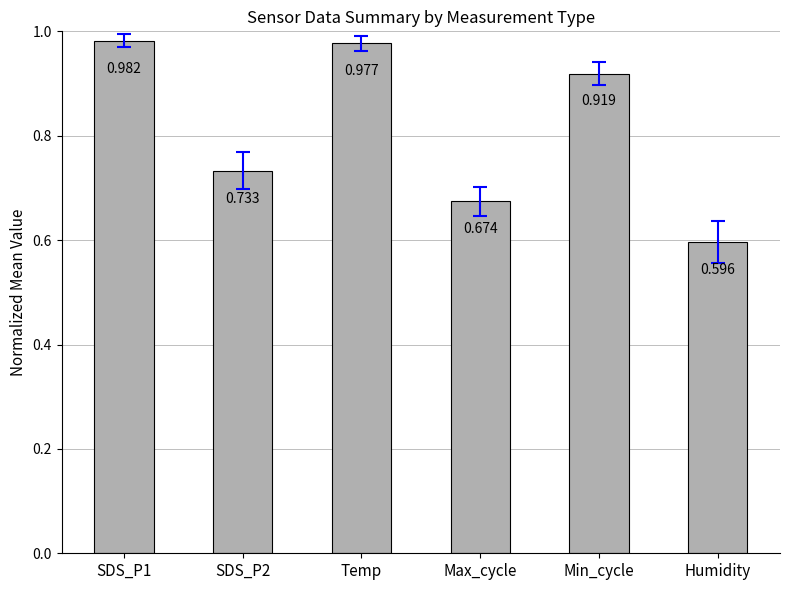

Which category has the lowest value across all series?

Humidity